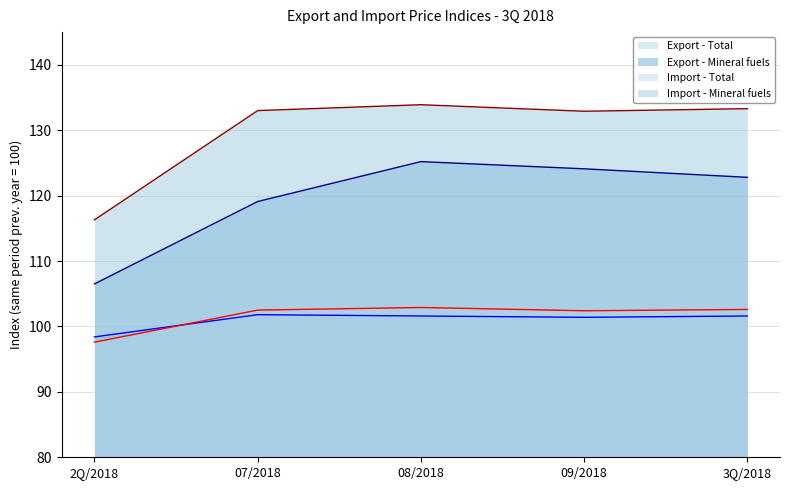

What is the value of the Export - Total point at the 2nd from the left?

101.8